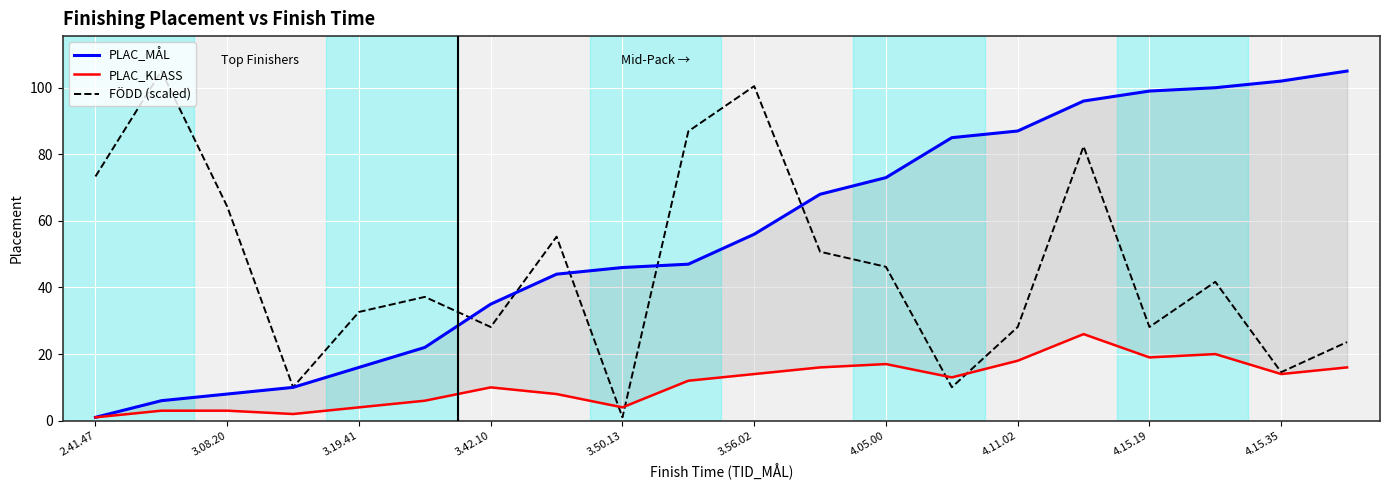

Is it true that FÖDD (scaled) equals 28.1 at 4.15.19?

True